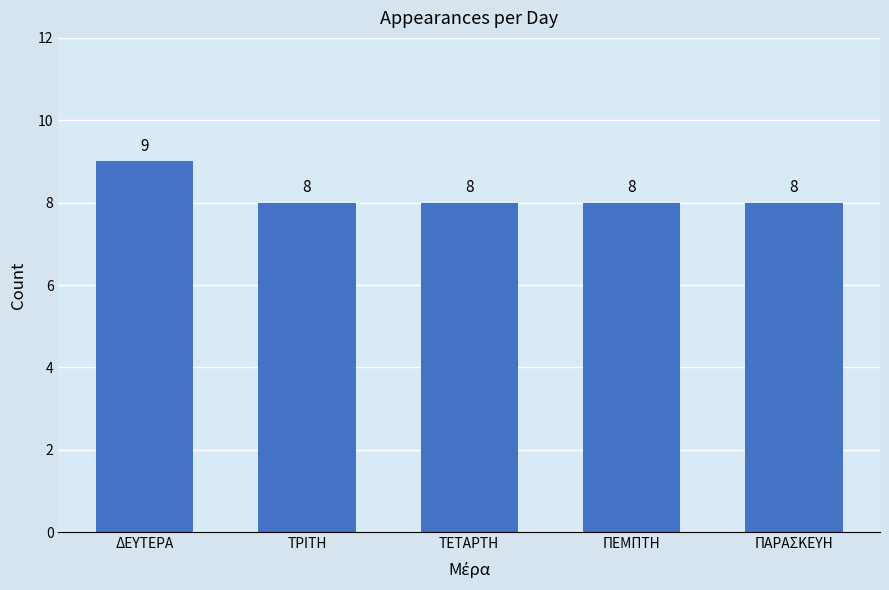

Between ΠΑΡΑΣΚΕΥΗ and ΔΕΥΤΕΡΑ, which is larger?

ΔΕΥΤΕΡΑ